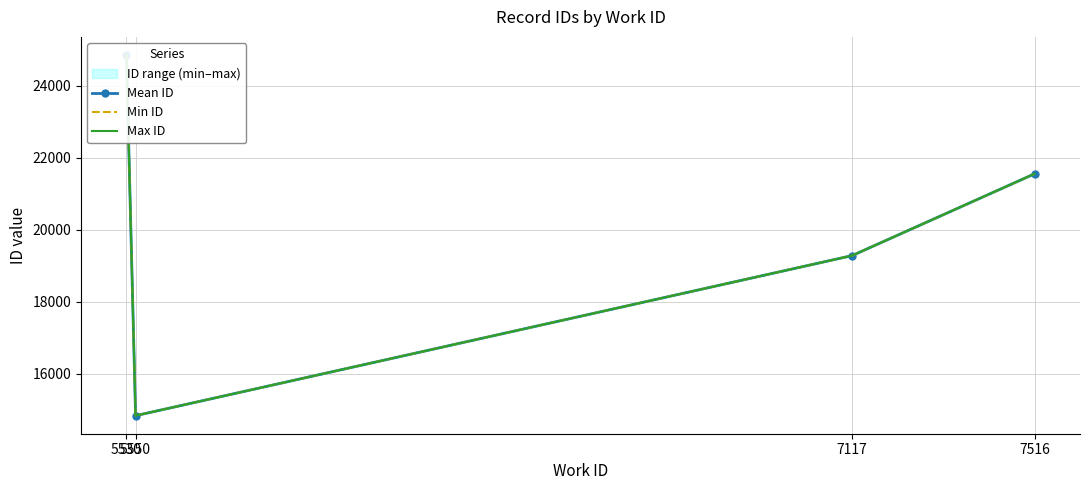

Reading left to right, what are all the values shown in this chart?

Mean ID: 5530=24853.0	5550=14829.5	7117=19277.5	7516=21549.8
Min ID: 5530=24853.0	5550=14829.0	7117=19277.0	7516=21548.0
Max ID: 5530=24853.0	5550=14830.0	7117=19278.0	7516=21552.0